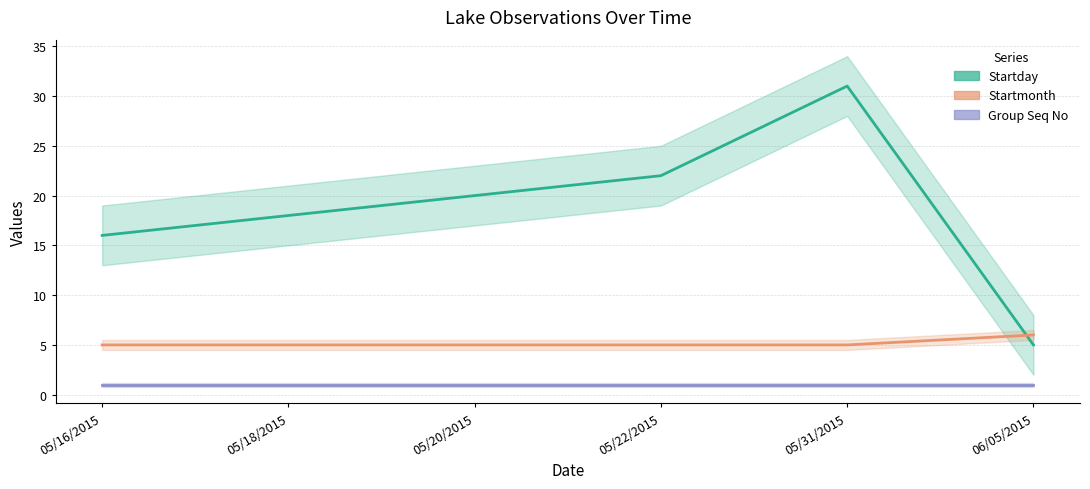

Rank the series by their maximum value, from lowest to highest.

Group Seq No, Startmonth, Startday